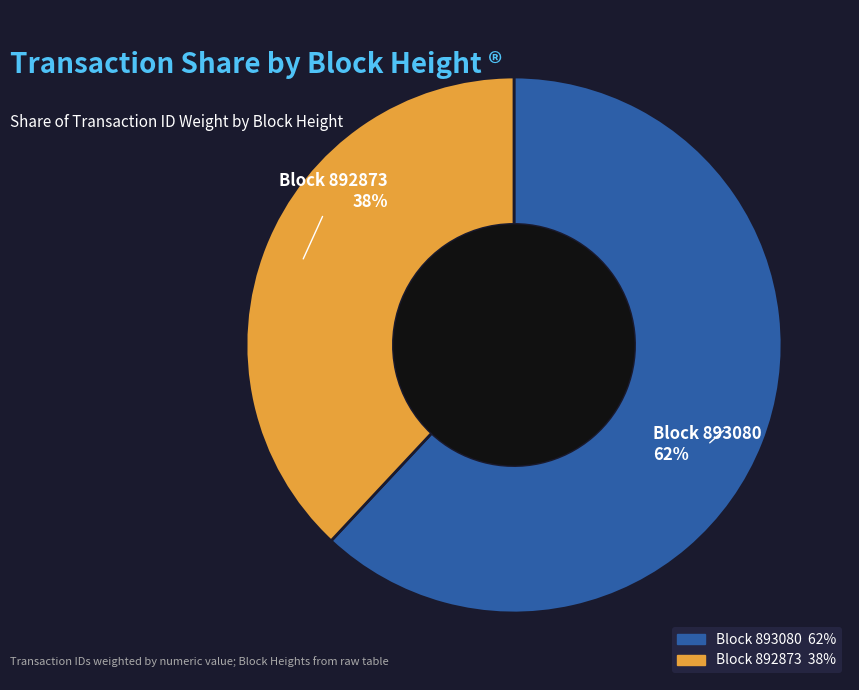

Does any single category account for the majority?

Yes